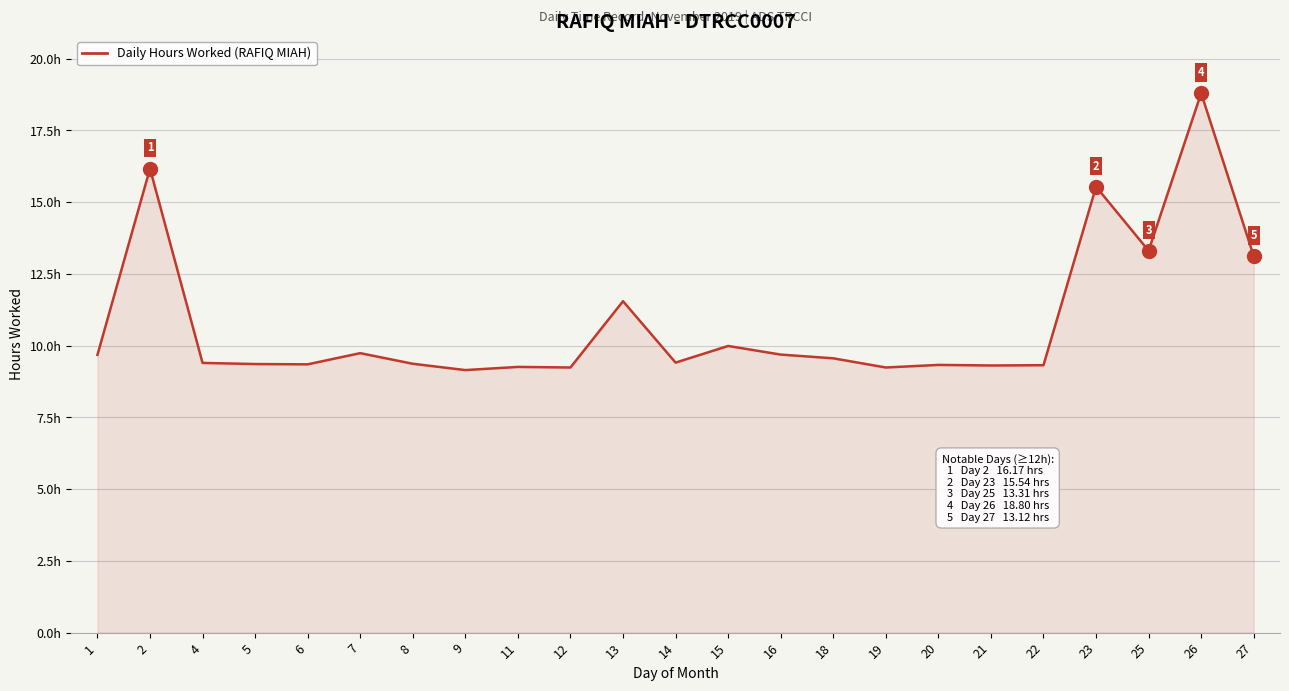

Does the chart have visible grid lines?

Yes